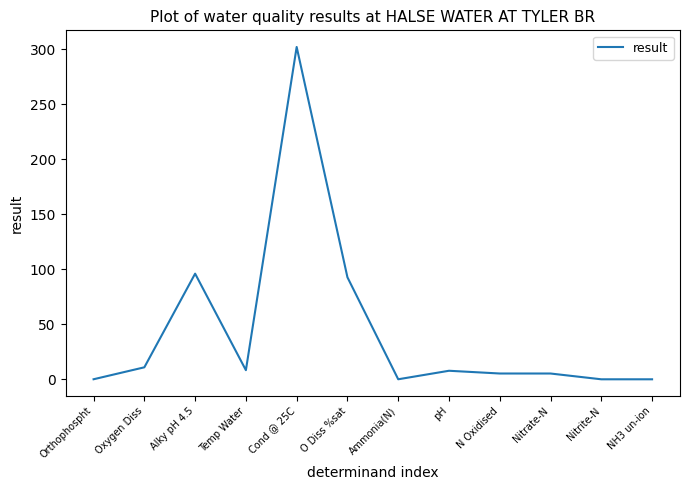

What position from the right is Orthophospht?

12